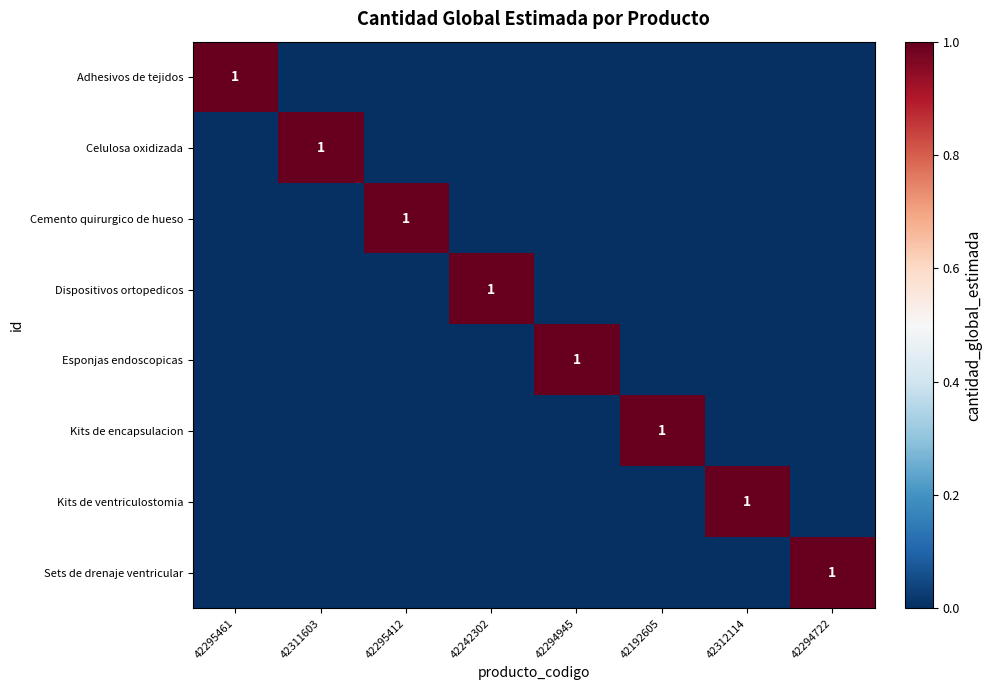

Is it true that Adhesivos de tejidos equals 1 at 42295461?

True